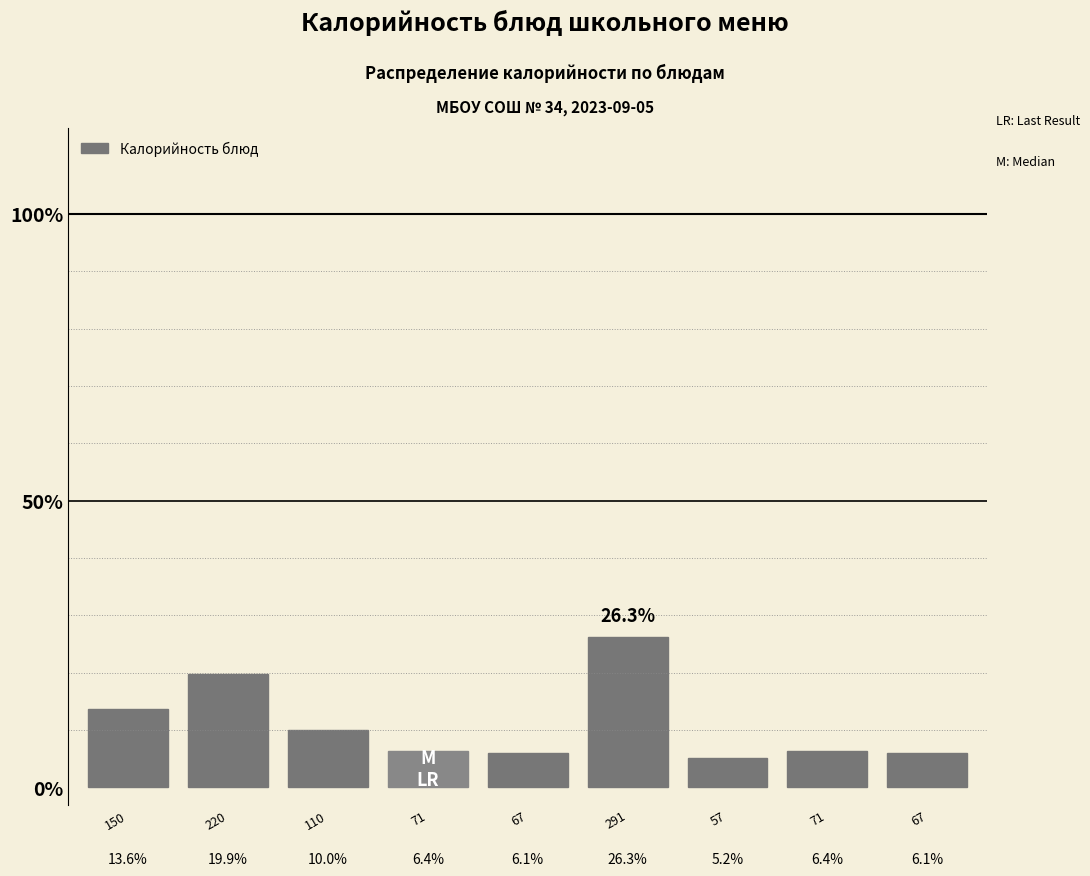

Are the bars horizontal?

No